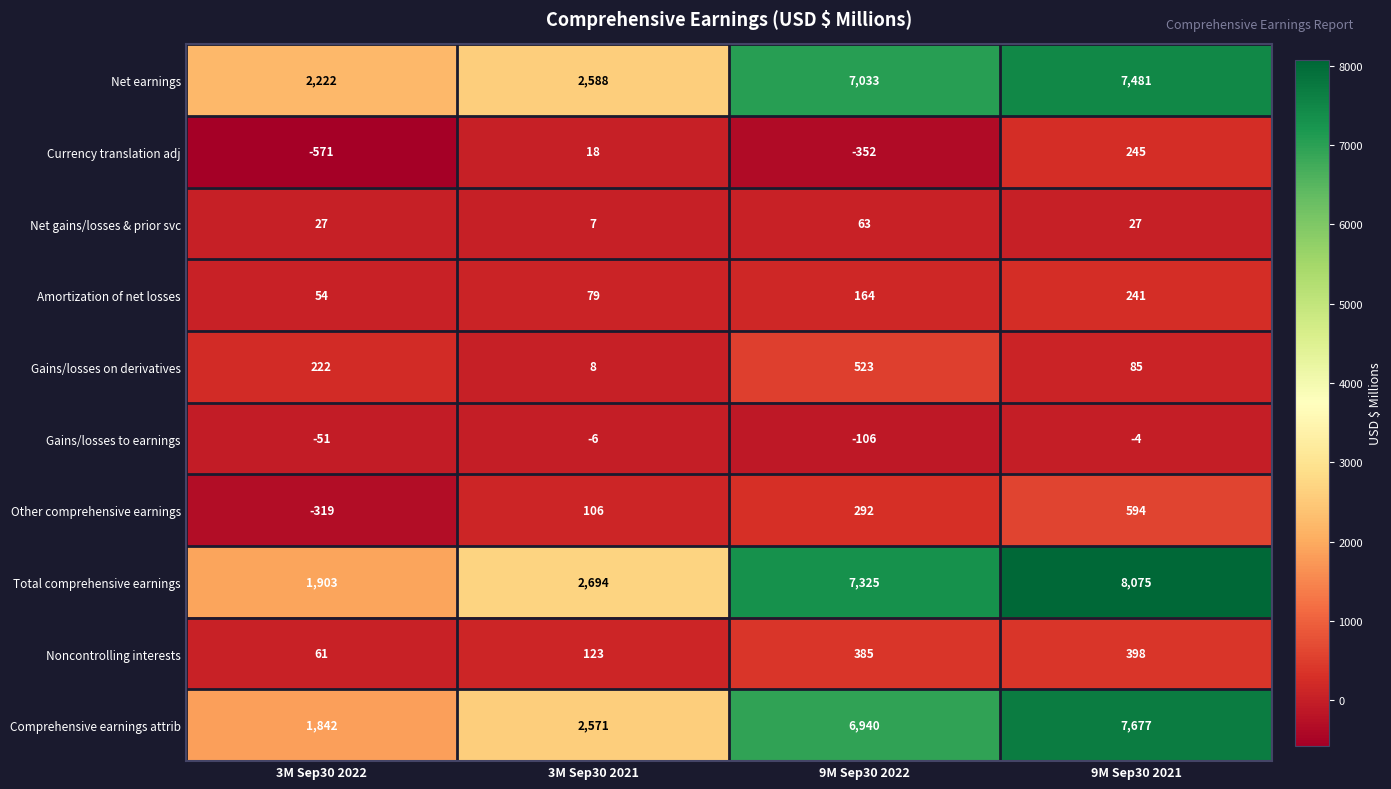

What is the average value of the Noncontrolling interests series?

242